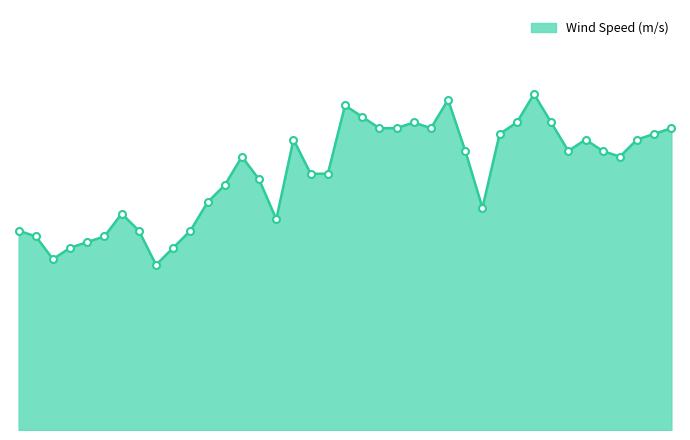

At which label does the data first exceed 4?

02:00